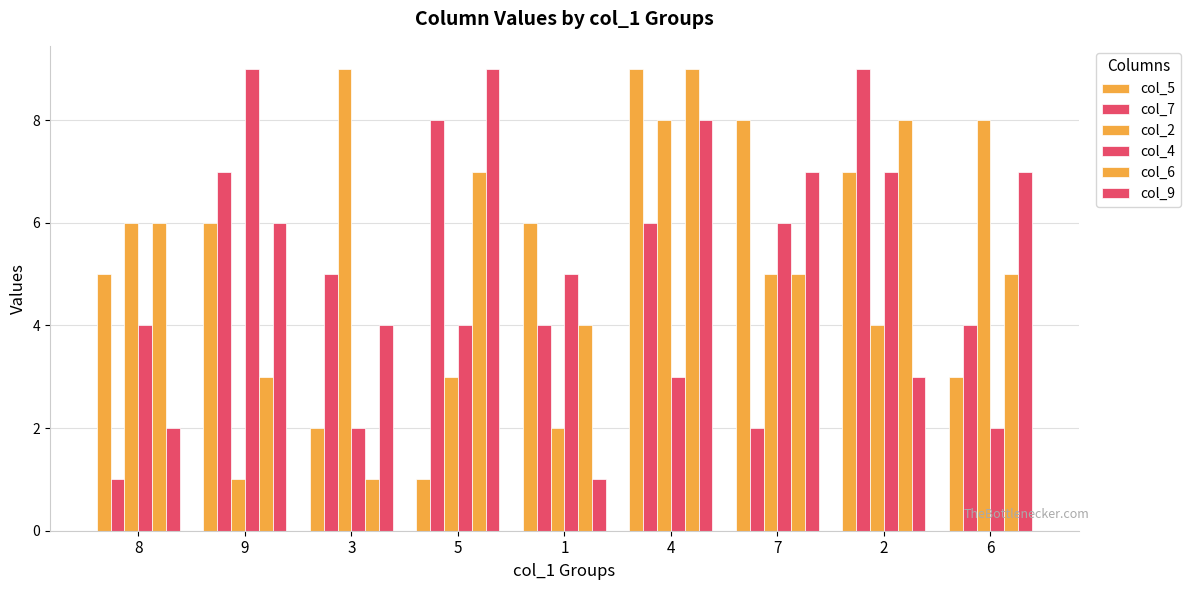

What is the total value across all series at 8?

24